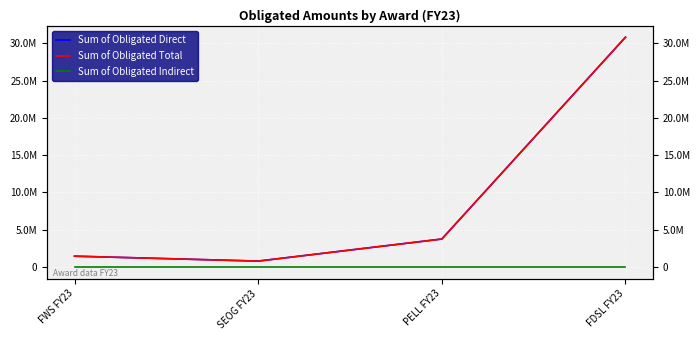

Reading right to left, what are all the values shown in this chart?

Sum of Obligated Direct: FDSL FY23=30810723	PELL FY23=3757581	SEOG FY23=799883	FWS FY23=1459444
Sum of Obligated Total: FDSL FY23=30810723	PELL FY23=3757581	SEOG FY23=799883	FWS FY23=1459444
Sum of Obligated Indirect: FDSL FY23=0	PELL FY23=0	SEOG FY23=0	FWS FY23=0